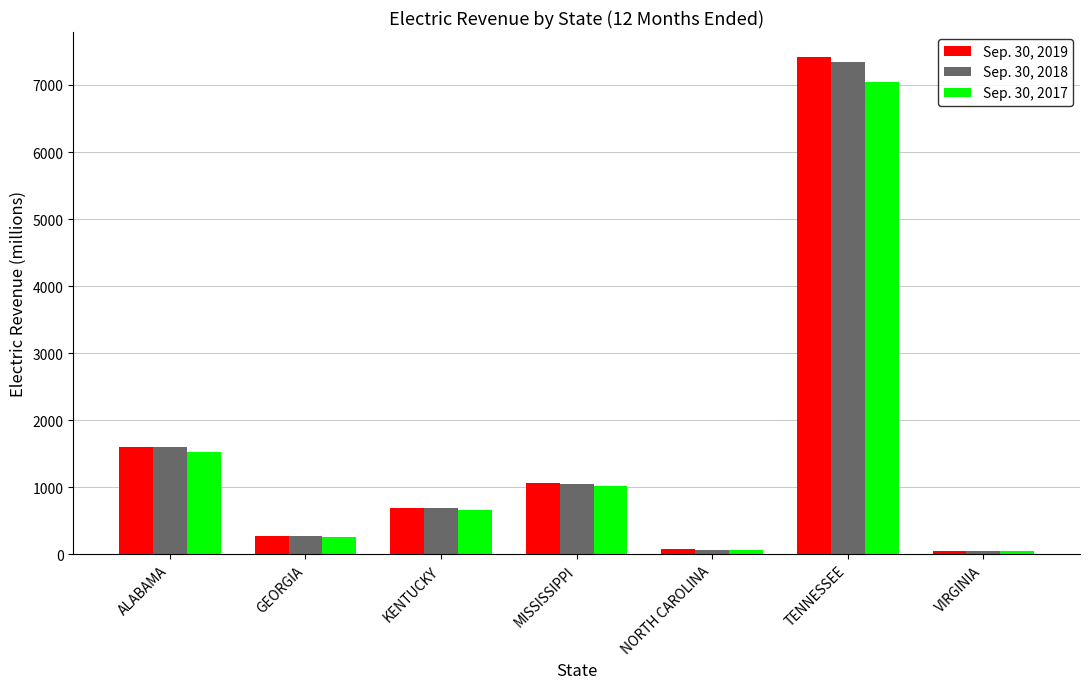

Where is Sep. 30, 2019 nearest to the value 3732?

ALABAMA